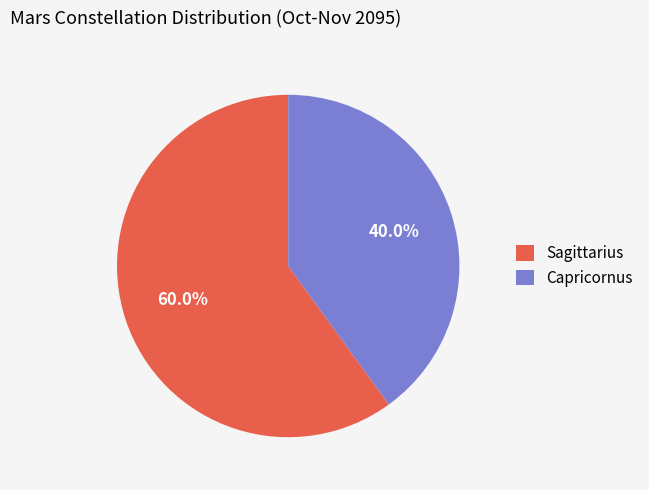

Does Capricornus represent more than half of the total?

No